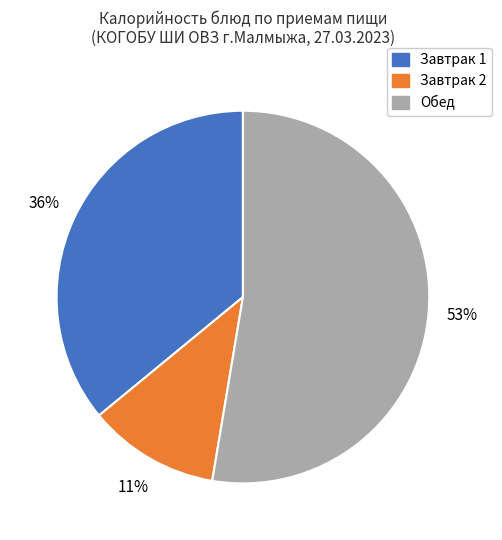

Is there a majority slice in this chart?

Yes